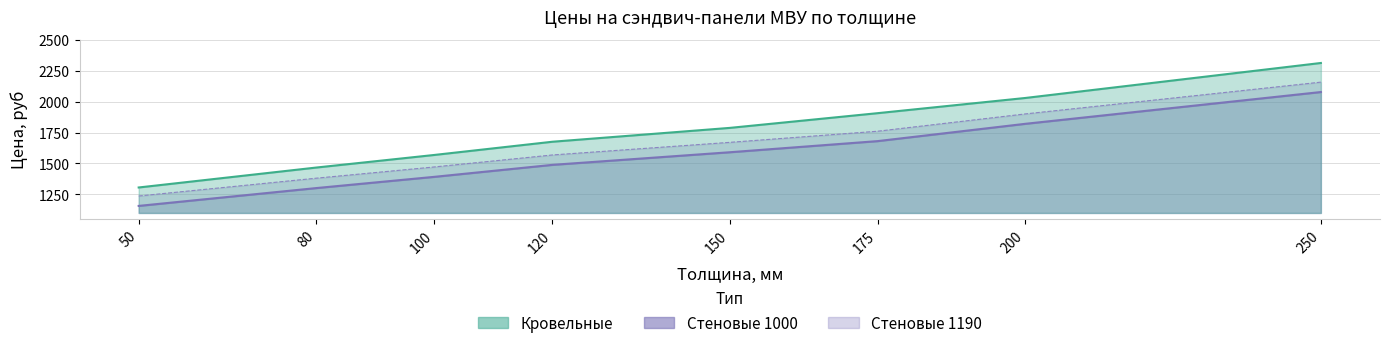

Rank the series by their average value, from lowest to highest.

Стеновые 1000, Стеновые 1190, Кровельные